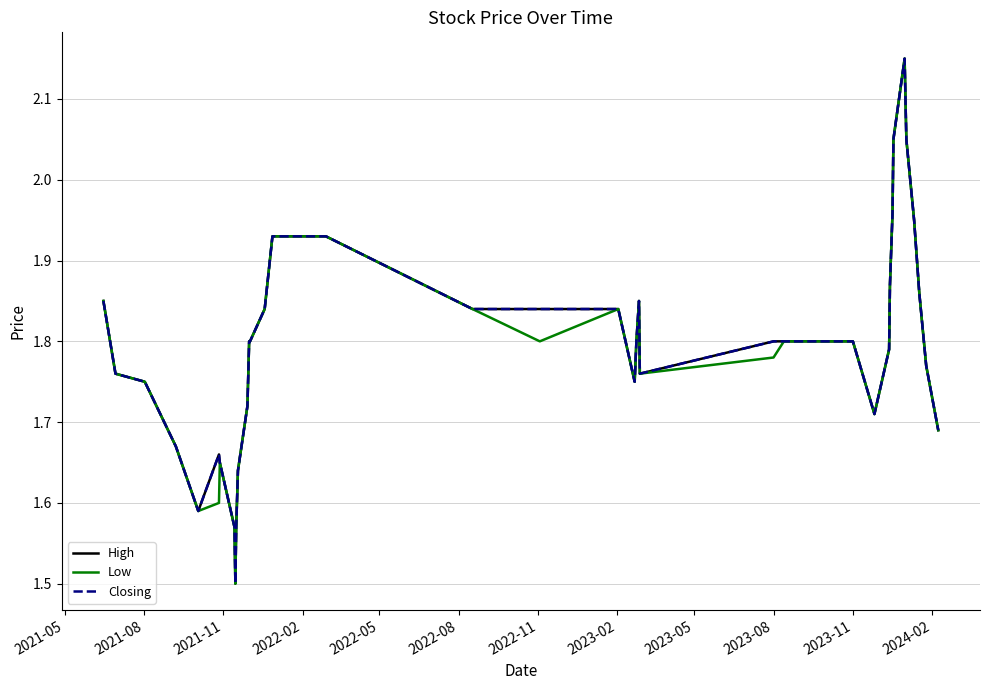

How many interior local peaks does the Low series have?

4